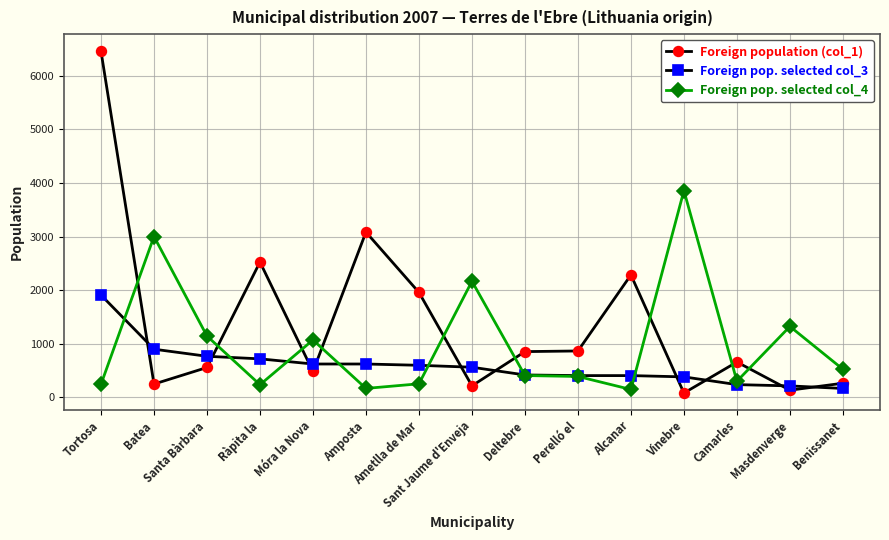

List the series in order of their peak value, highest first.

Foreign population (col_1), Foreign pop. selected col_4, Foreign pop. selected col_3